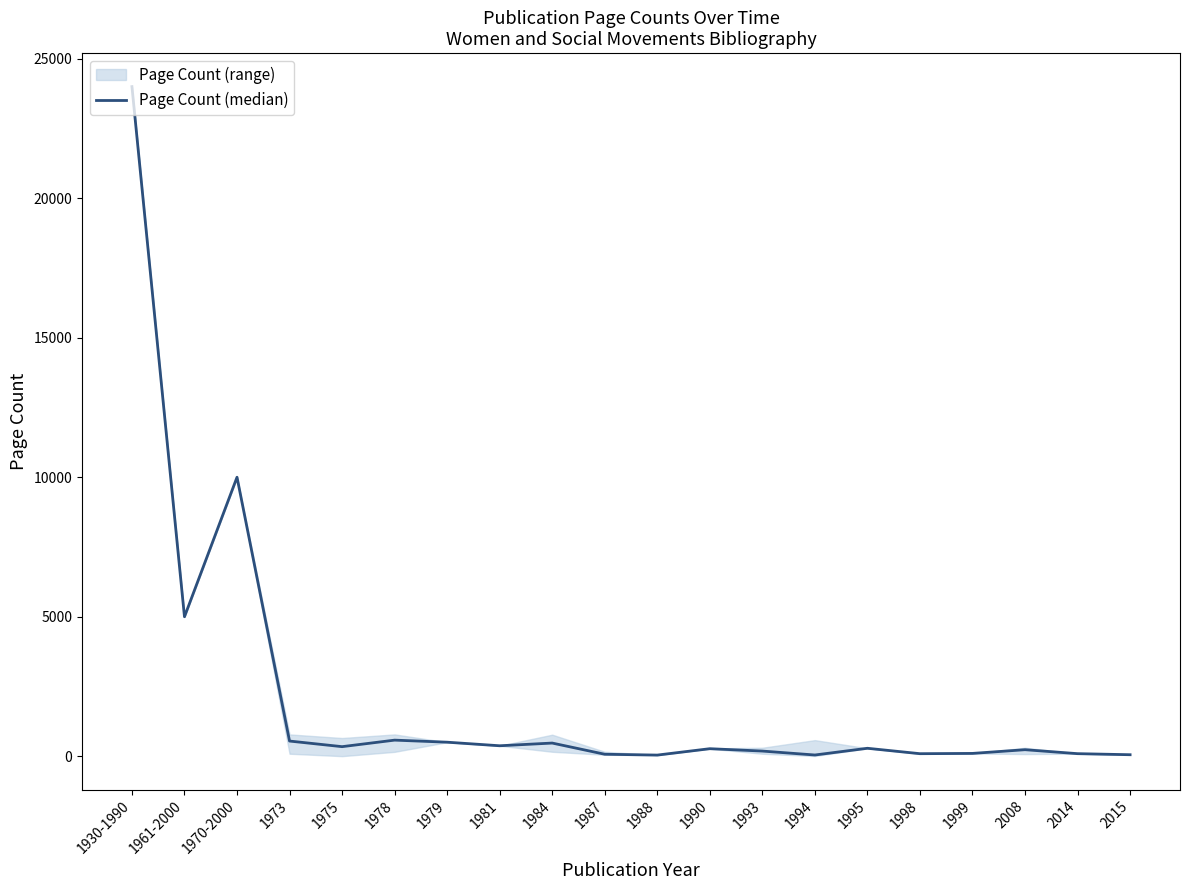

What is the label of the 4th point from the left?

1973